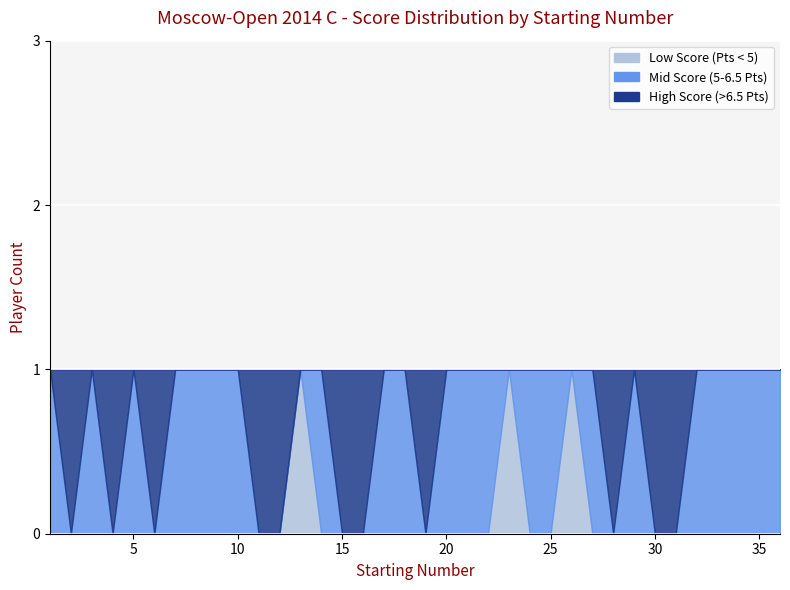

List the series in order of their peak value, lowest first.

High Score (>6.5 Pts), Low Score (Pts < 5), Mid Score (5-6.5 Pts)